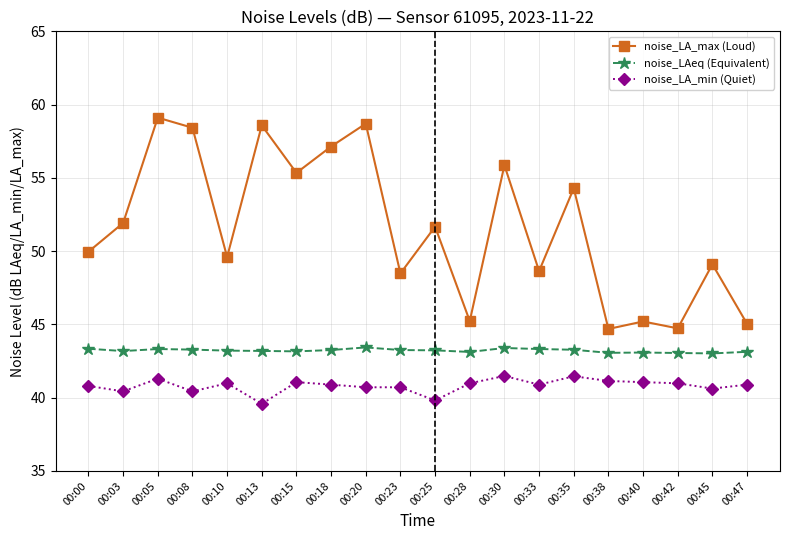

What is the maximum value shown in the chart?

59.1